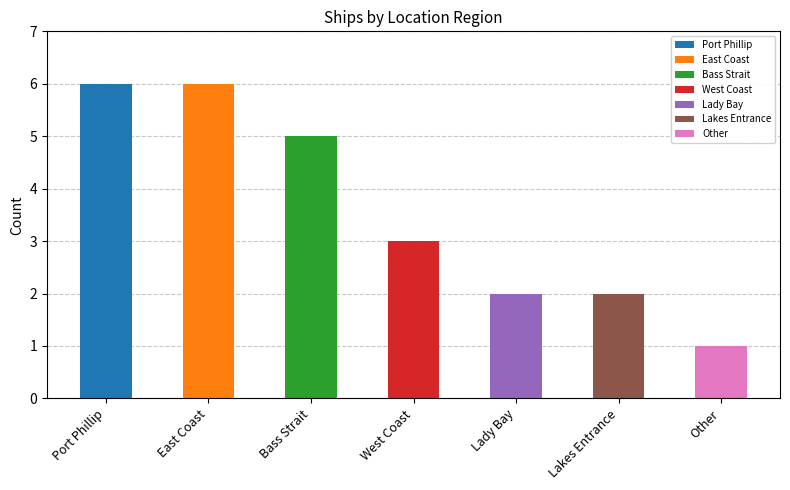

True or false: the data shows 1 at Other.

True